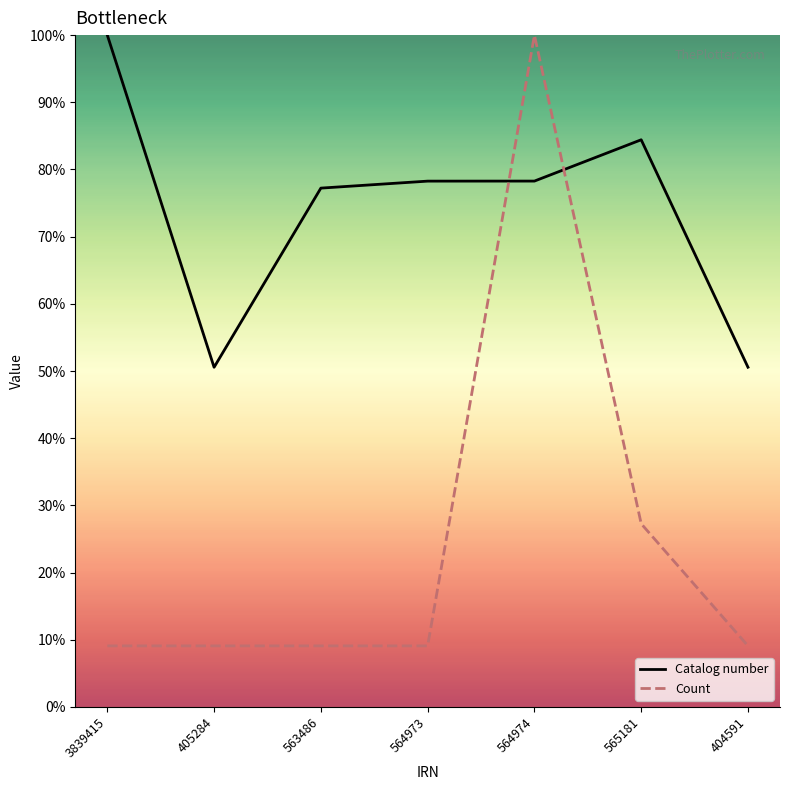

Is this an area chart (filled region under the line)?

No